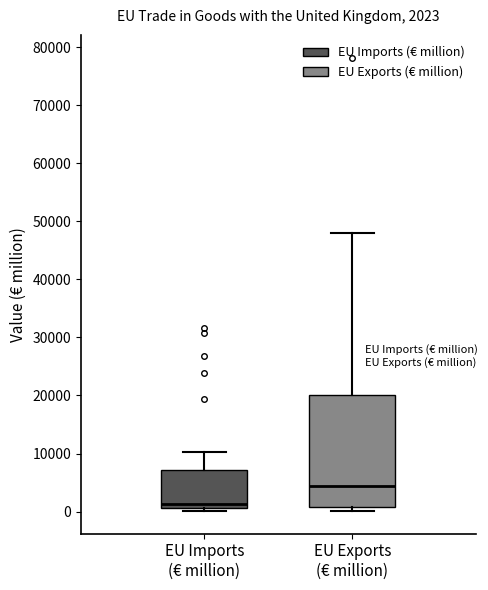

Comparing the boxes themselves (not the whiskers), which one is the tallest?

EU Exports (€ million)